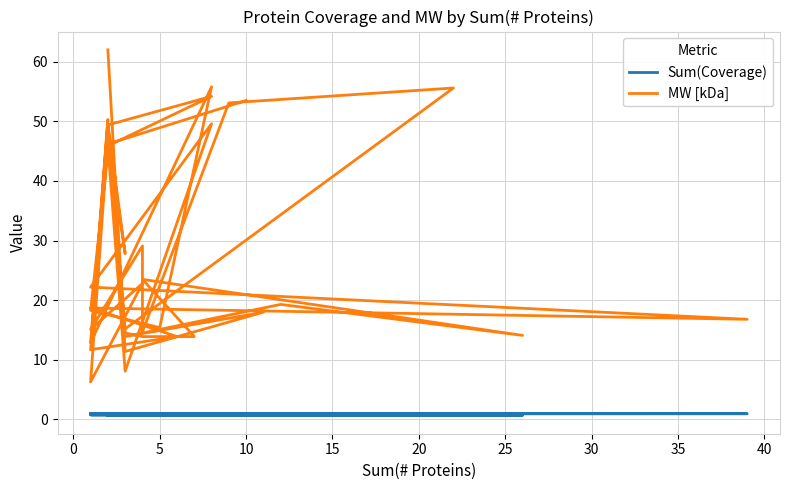

How many lines are shown in the chart?

2